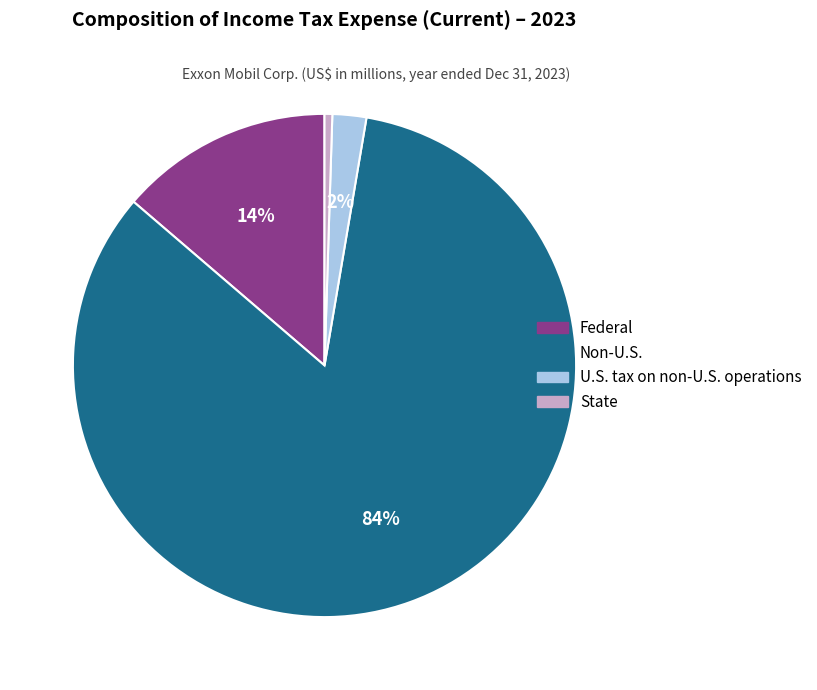

Which slice is the smallest?

State